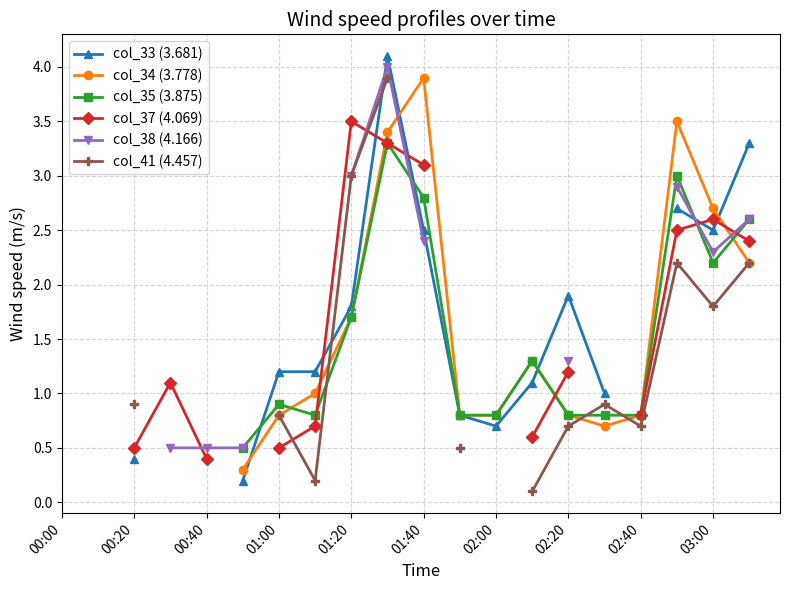

How many values in the col_37 (4.069) series are below 1?

6